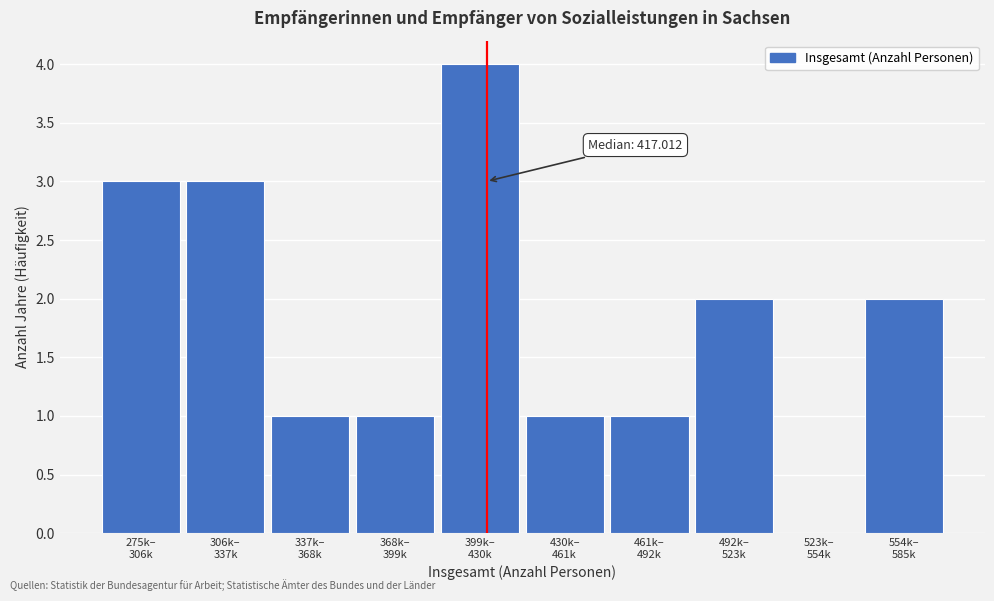

What is the greatest value displayed?

4